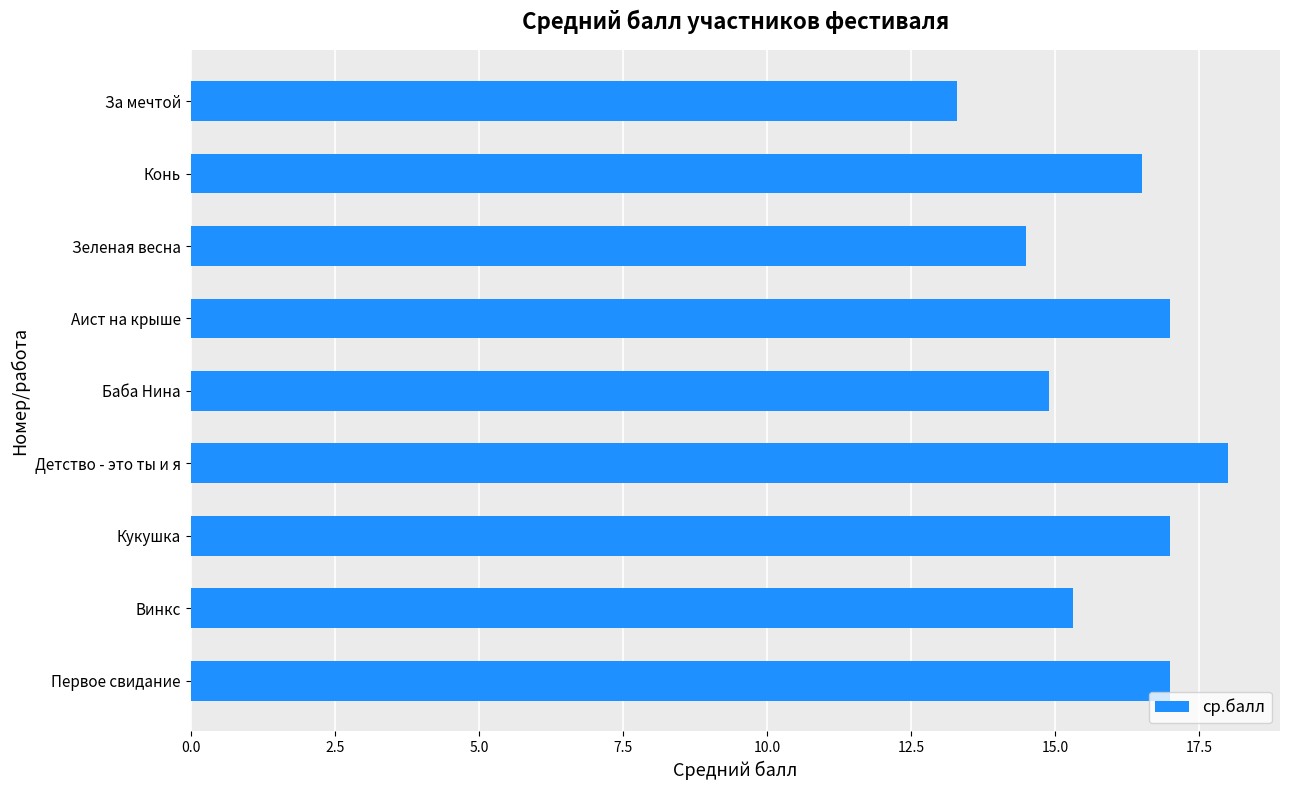

How many values exceed 16?

5